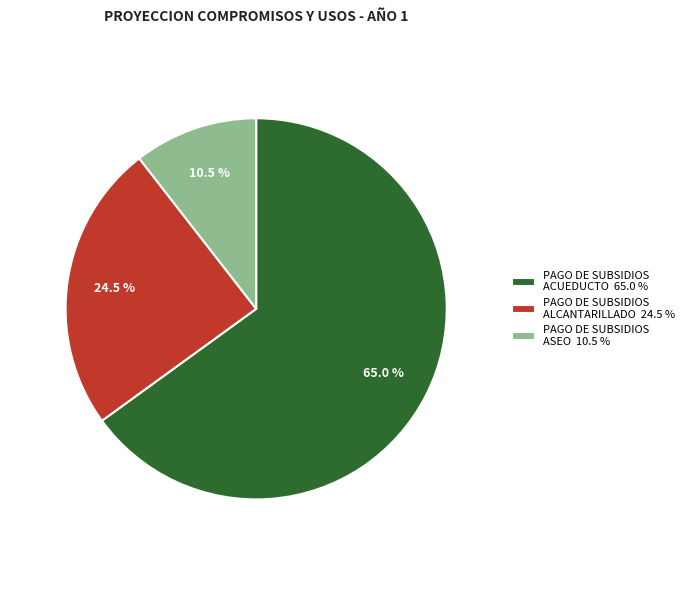

Does PAGO DE SUBSIDIOS ACUEDUCTO 65.0 % represent more than half of the total?

Yes